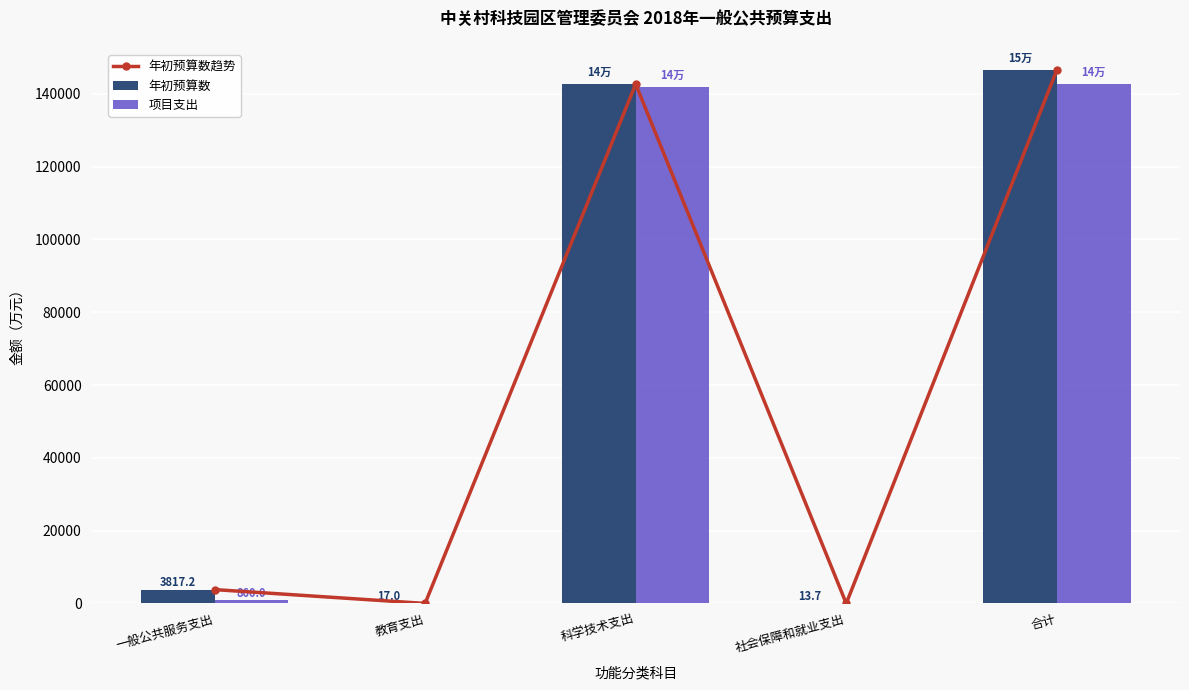

What is the difference between the maximum and second lowest values in the 年初预算数趋势 series?

146472.6